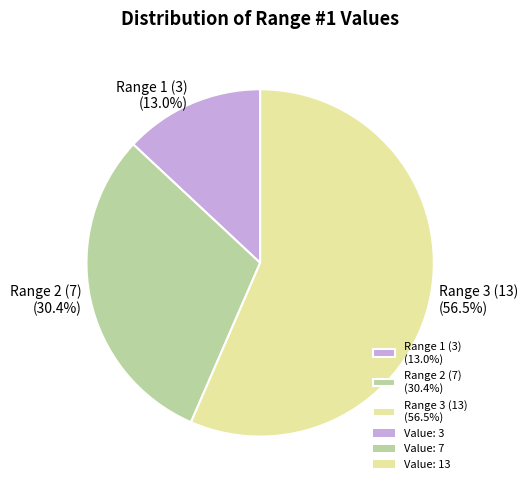

To the nearest percent, what is the average slice percentage?

33%